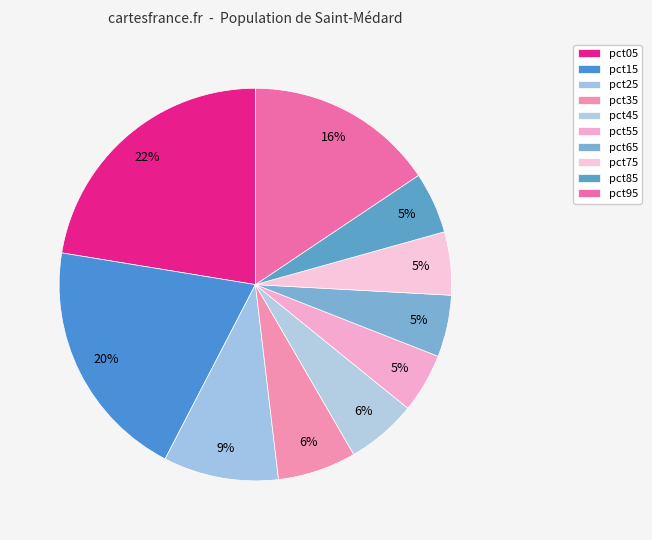

To the nearest percent, what percentage of the pie is pct65?

5%